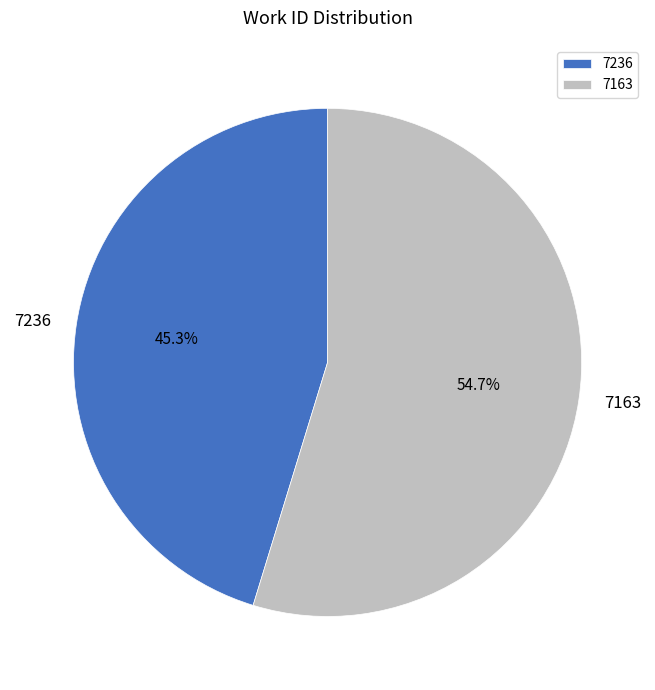

To the nearest percent, what is the average slice percentage?

50%